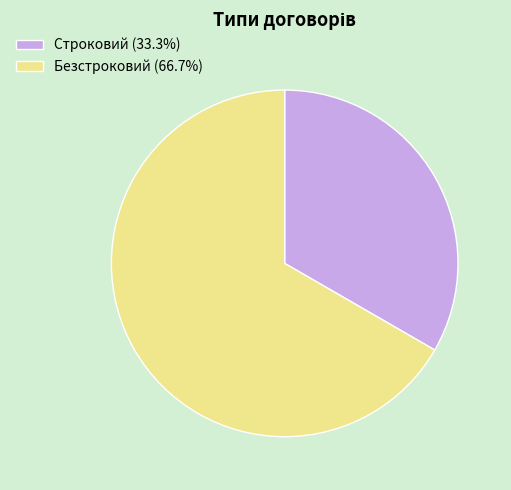

Is Строковий the majority of the pie?

No